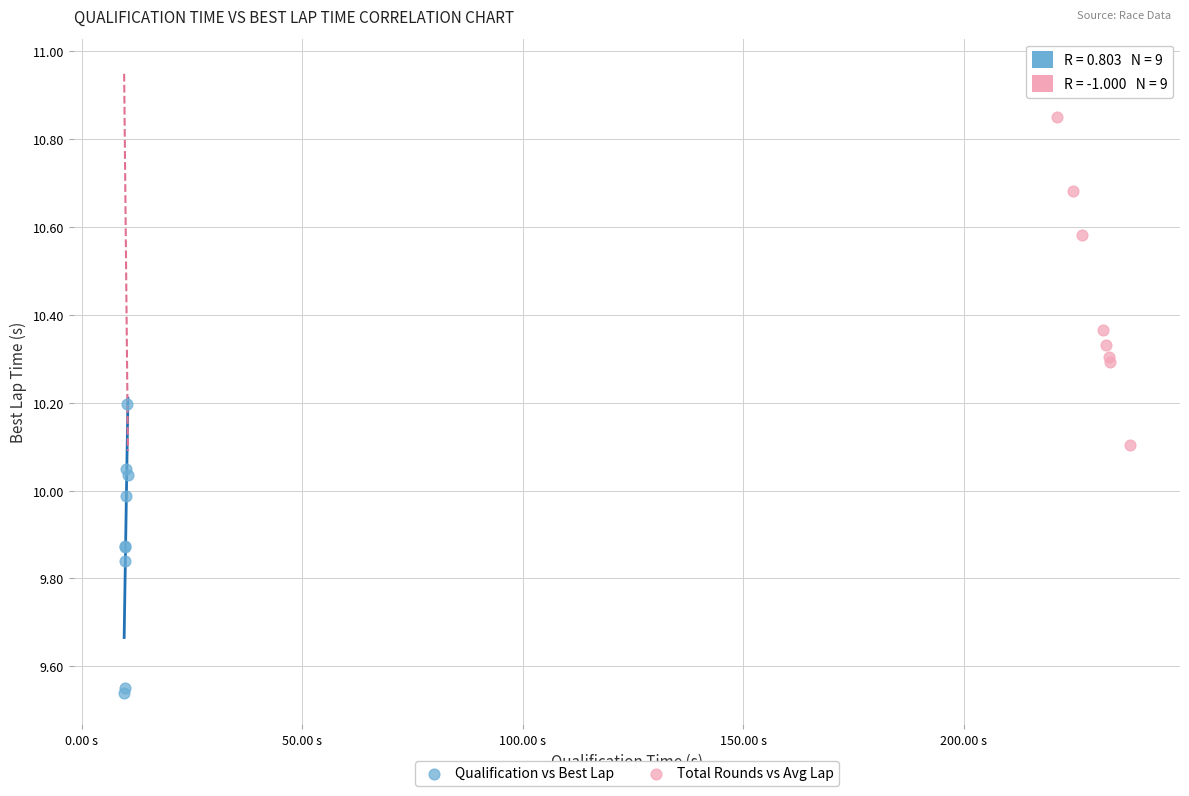

Which series contains the highest Y value?

Total Rounds vs Avg Lap